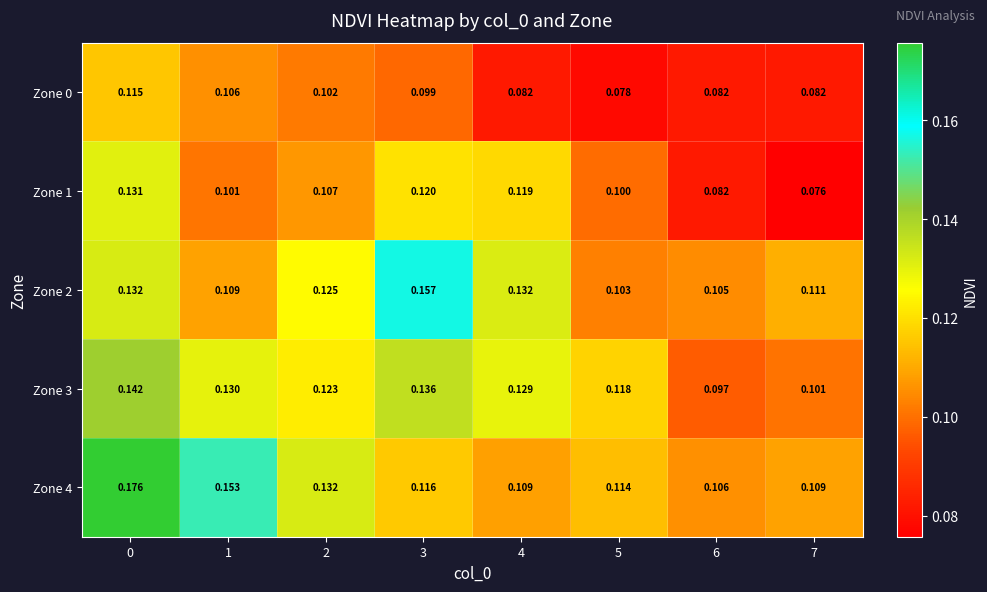

Is the value of Zone 0 at 5 greater than the value of Zone 3 at 7?

No